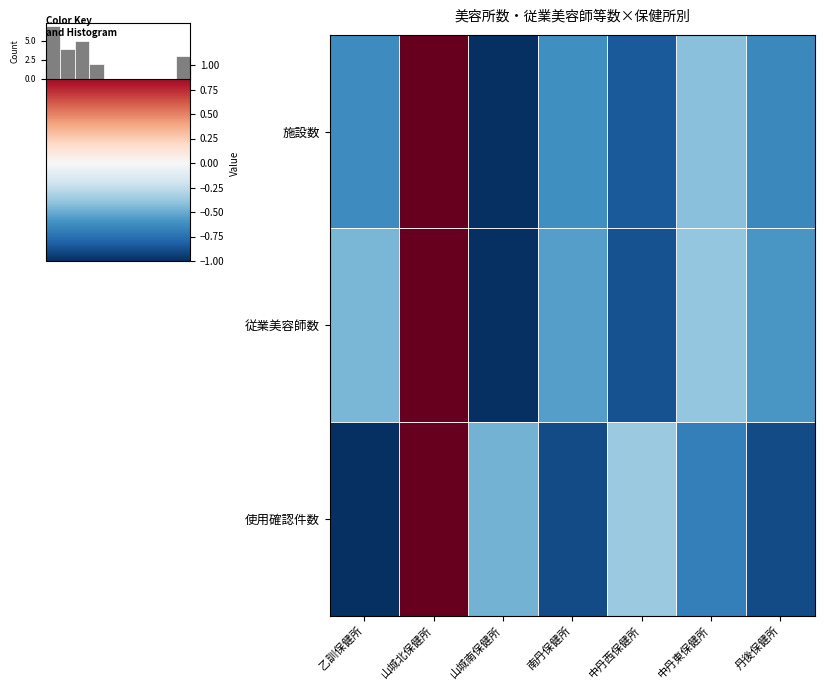

At which label does 施設数 reach its peak?

山城北保健所